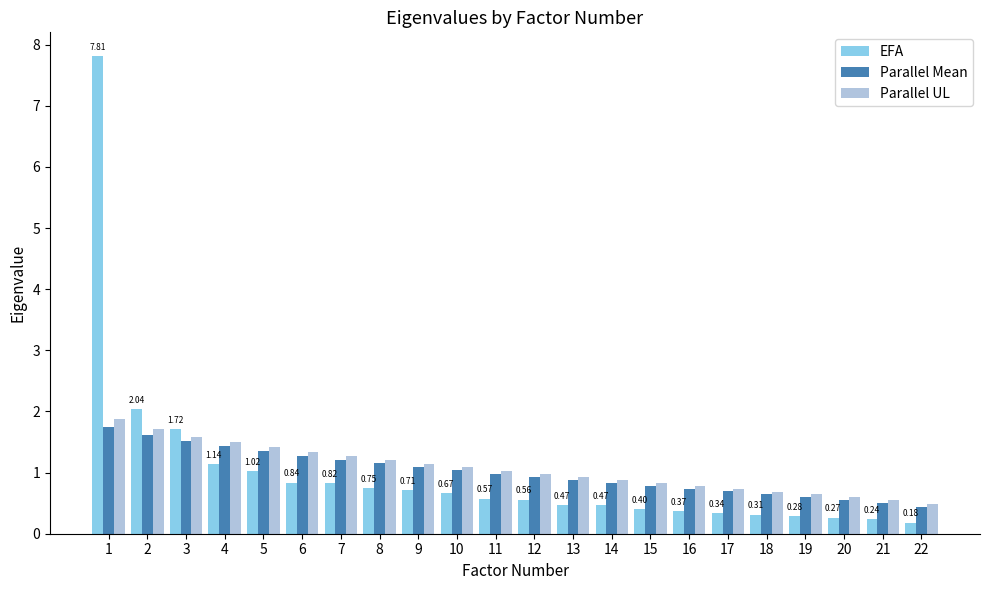

What is the average value of the Parallel UL series?

1.1